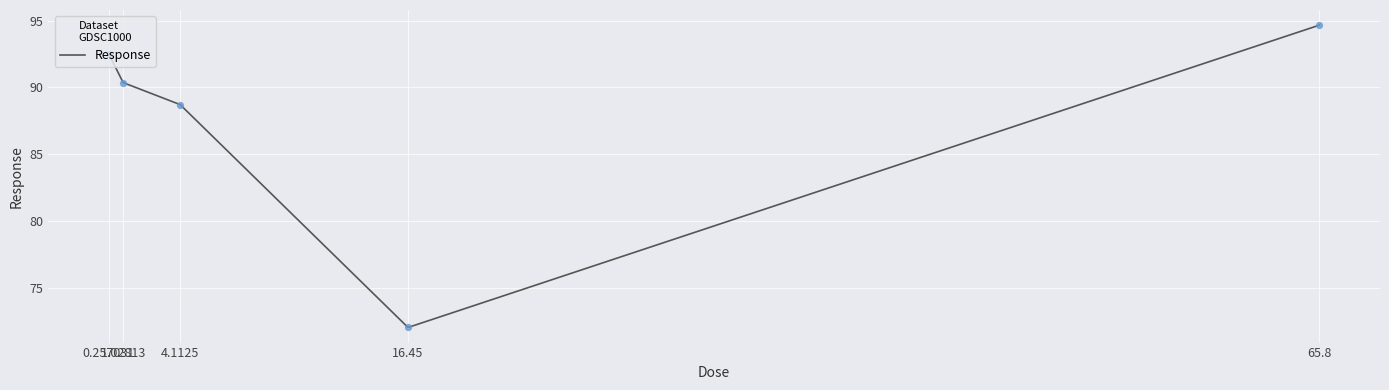

What is the change in value from 16.45 to 65.8?

+22.6